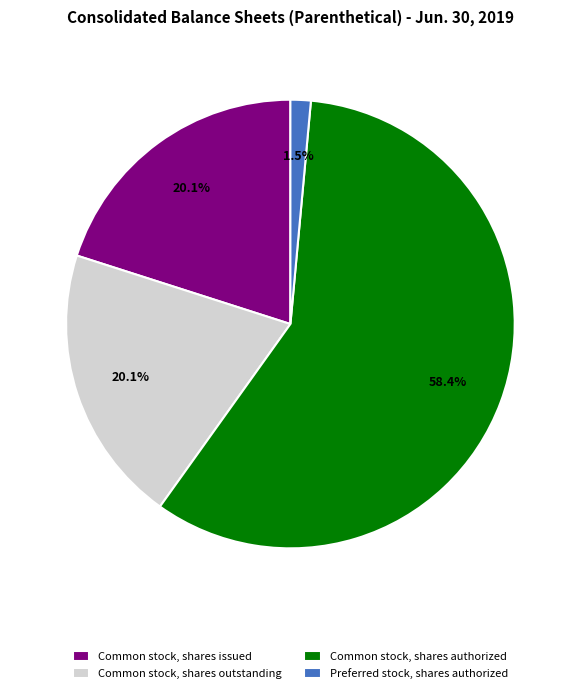

Approximately how many times larger is the value at Common stock, shares outstanding compared to Common stock, shares authorized?

0.3